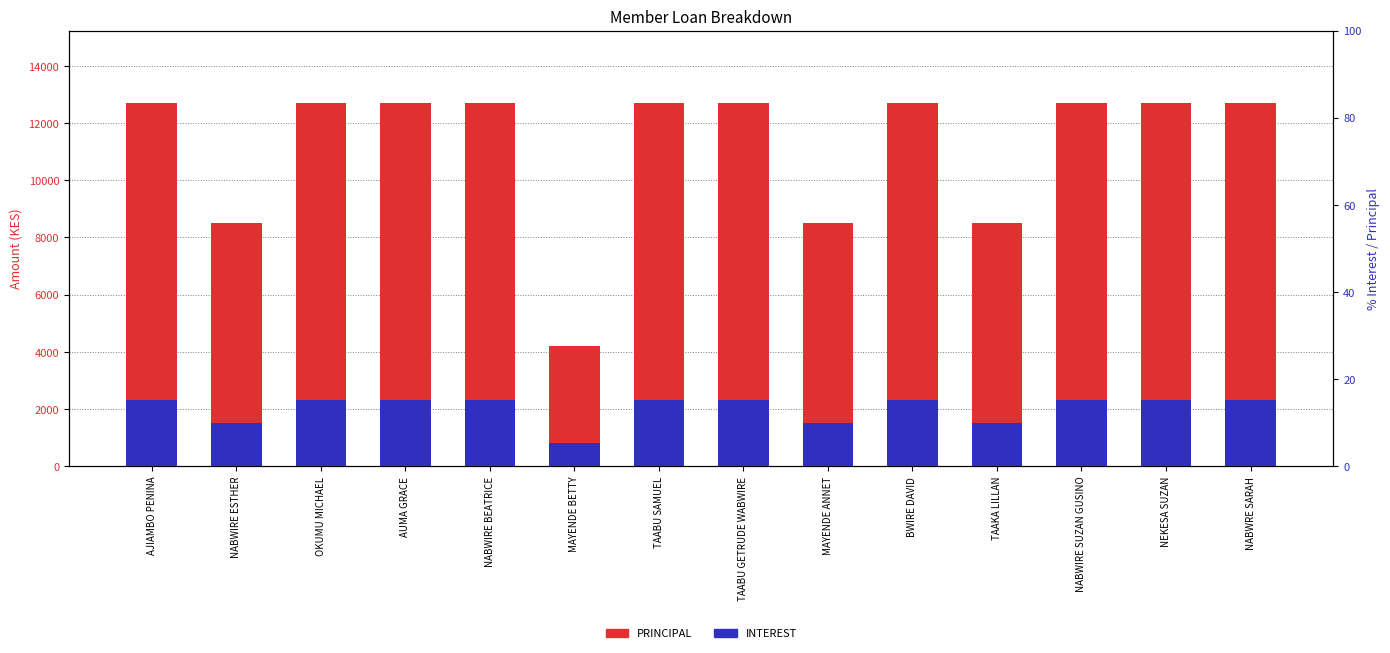

Rank the series at AJIAMBO PENINA from lowest to highest value.

INTEREST, PRINCIPAL